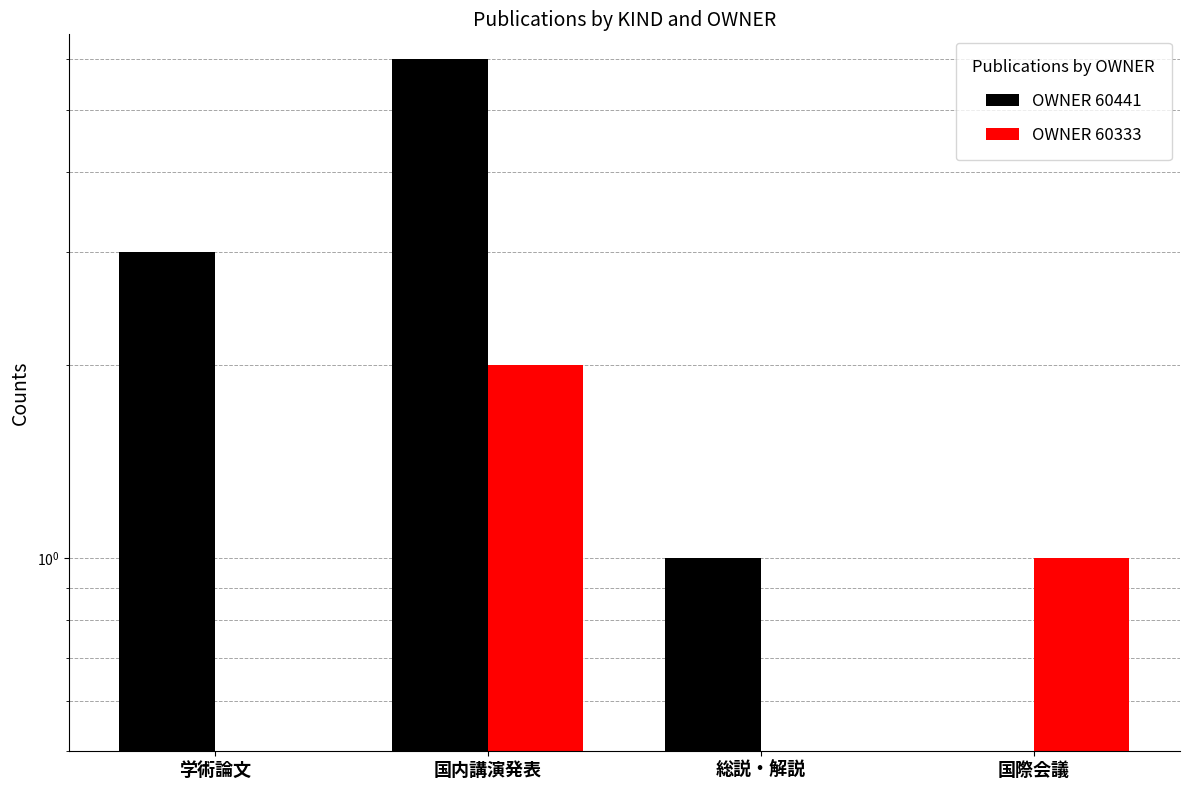

Which series changed the most between 総説・解説 and 国際会議?

OWNER 60441